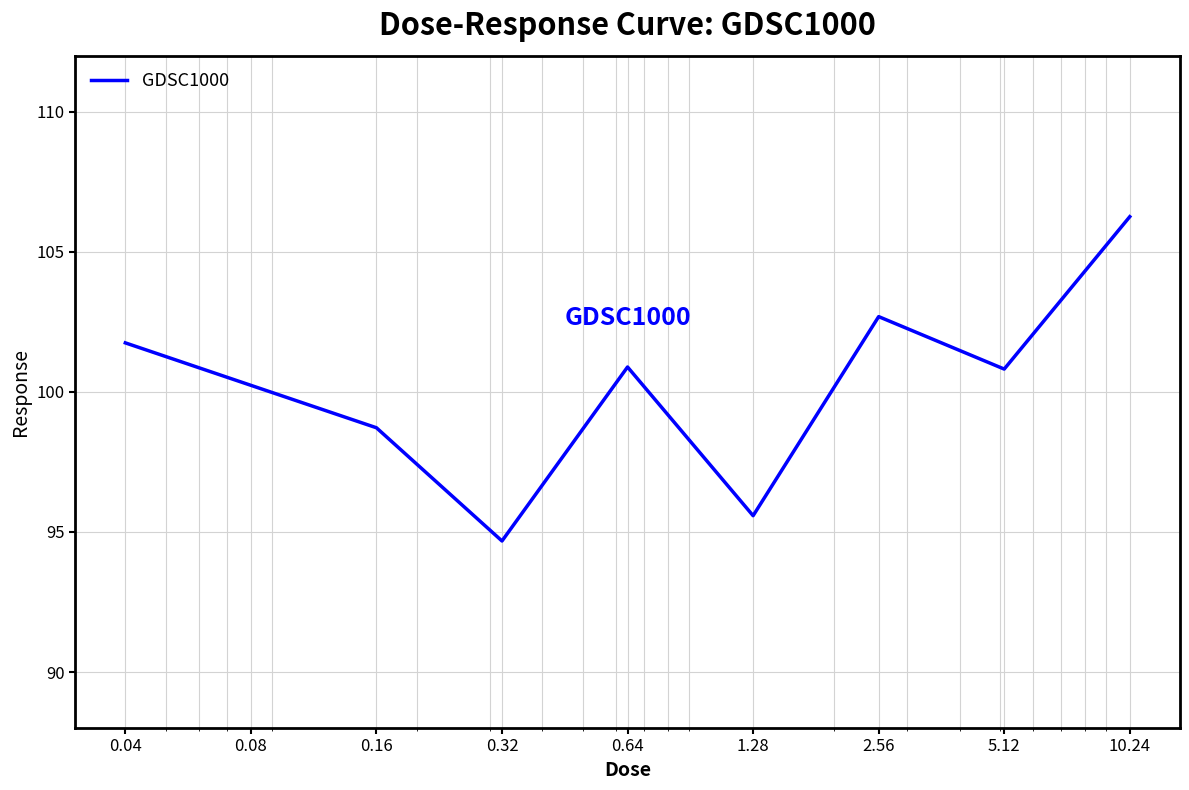

What is the minimum value shown in the chart?

94.7